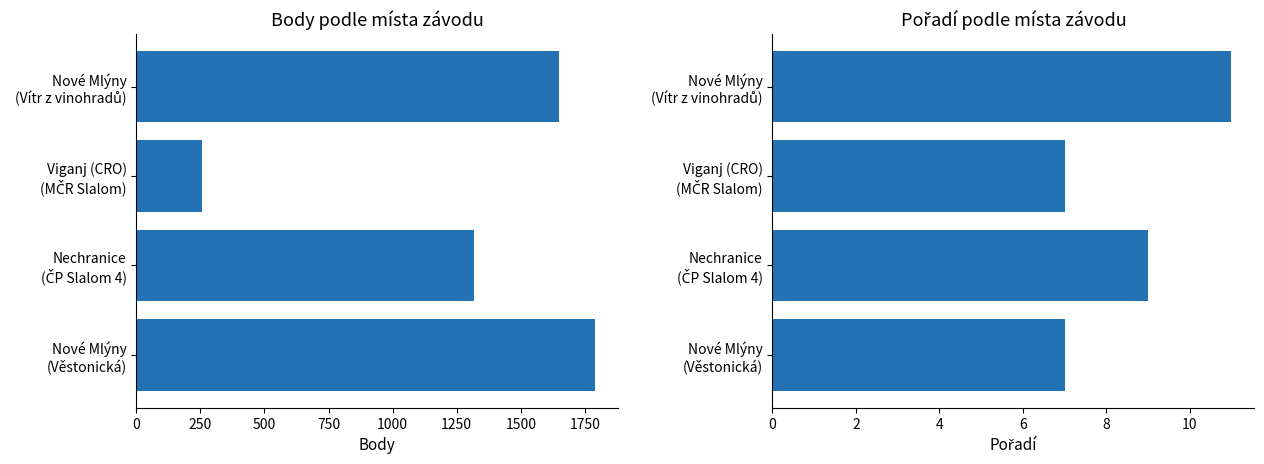

The value of Pořadí at Nové Mlýny (Vítr z vinohradů) is 17. True or false?

False